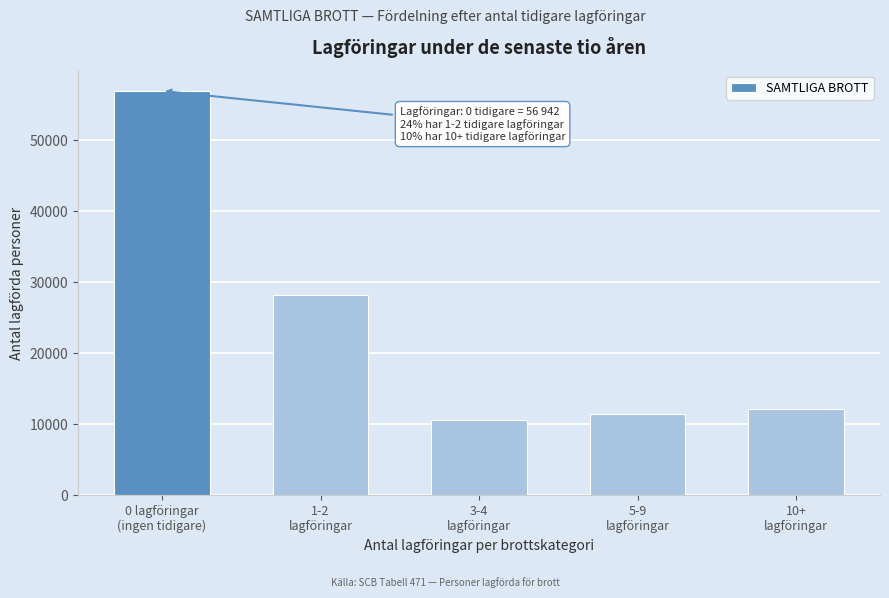

Reading left to right, what are all the values shown in this chart?

56942	28242	10636	11469	12146